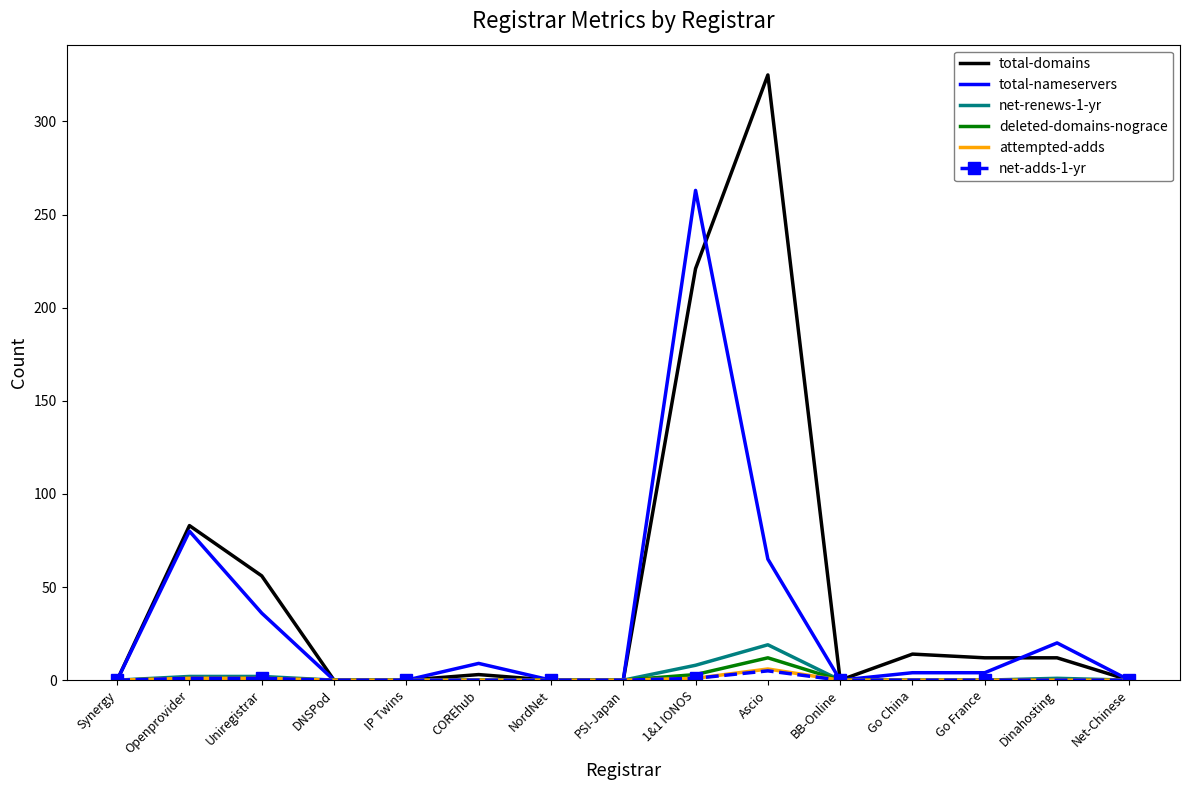

The total-nameservers series shows 0 at BB-Online. True or false?

True